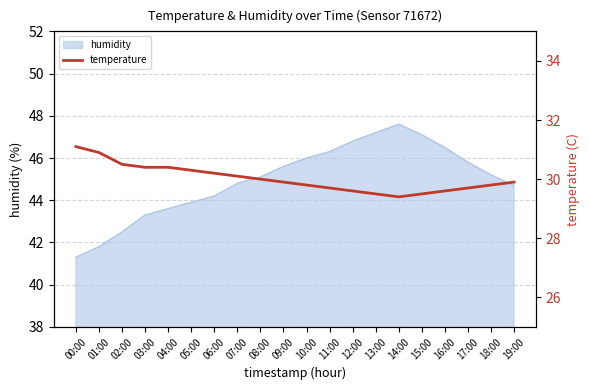

Is it true that the value at 05:00 is 51.4?

False